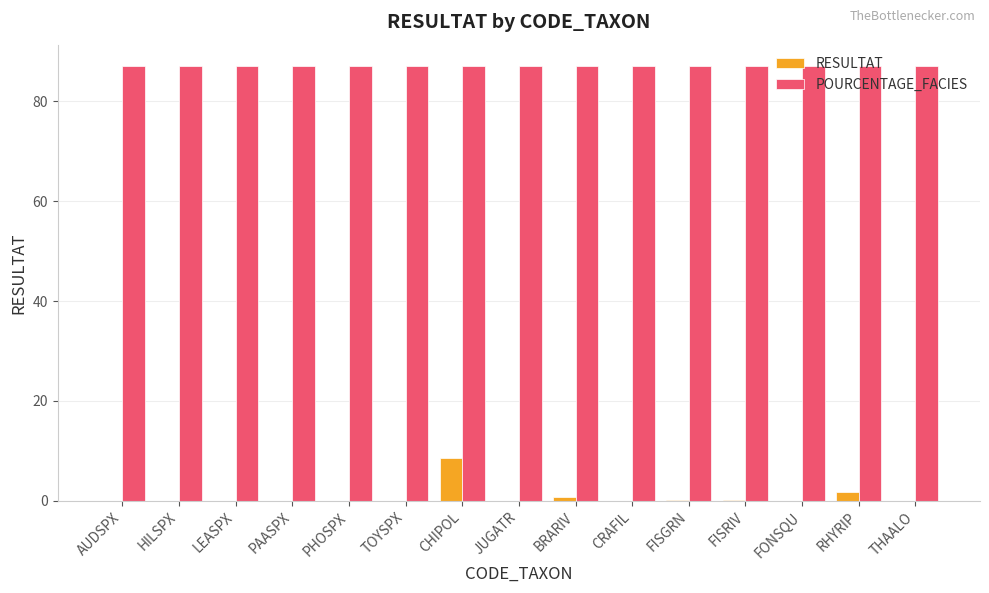

Does the chart contain stacked bars?

No